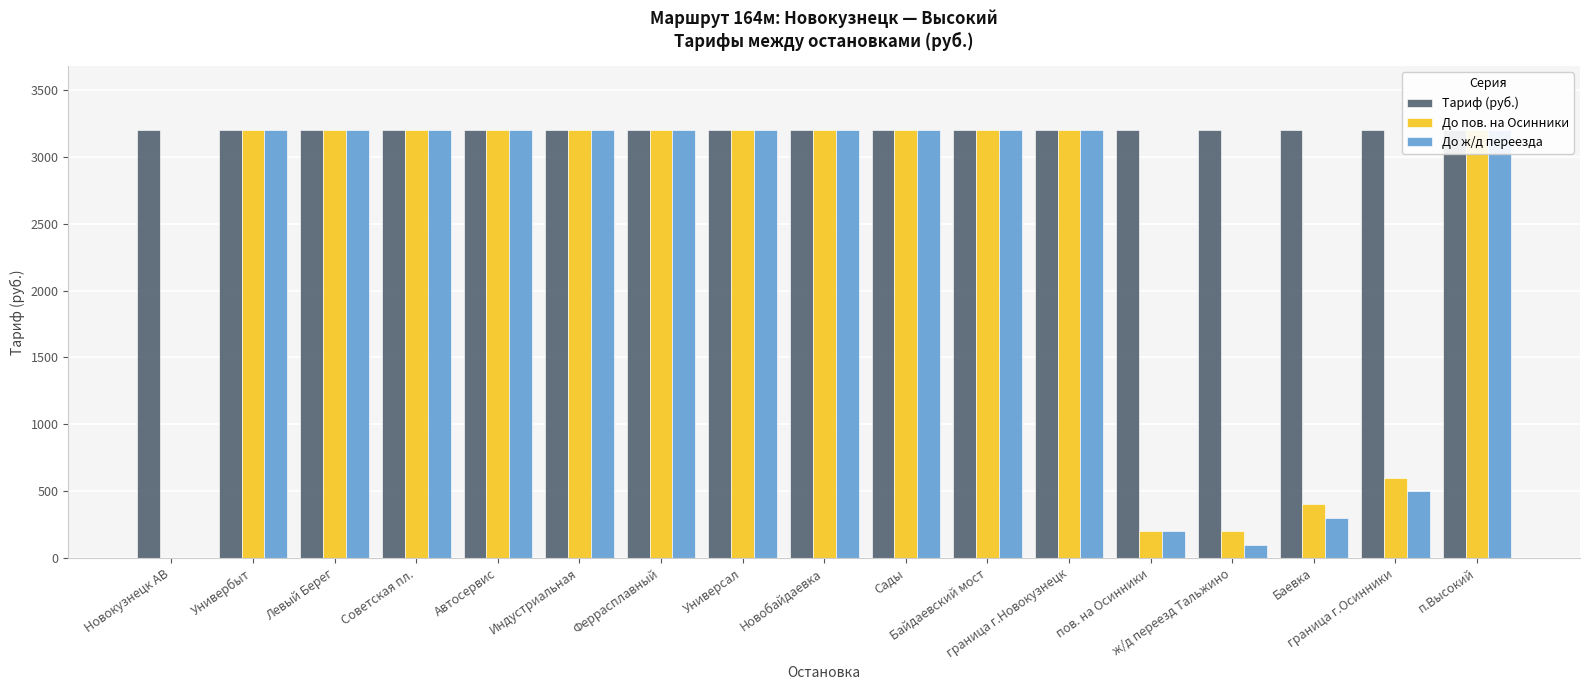

Reading right to left, transcribe all the data shown in this chart.

Тариф (руб.): п.Высокий=3200	граница г.Осинники=3200	Баевка=3200	ж/д переезд Тальжино=3200	пов. на Осинники=3200	граница г.Новокузнецк=3200	Байдаевский мост=3200	Сады=3200	Новобайдаевка=3200	Универсал=3200	Феррасплавный=3200	Индустриальная=3200	Автосервис=3200	Советская пл.=3200	Левый Берег=3200	Универбыт=3200	Новокузнецк АВ=3200
До пов. на Осинники: п.Высокий=3200	граница г.Осинники=600	Баевка=400	ж/д переезд Тальжино=200	пов. на Осинники=200	граница г.Новокузнецк=3200	Байдаевский мост=3200	Сады=3200	Новобайдаевка=3200	Универсал=3200	Феррасплавный=3200	Индустриальная=3200	Автосервис=3200	Советская пл.=3200	Левый Берег=3200	Универбыт=3200	Новокузнецк АВ=0
До ж/д переезда: п.Высокий=3200	граница г.Осинники=500	Баевка=300	ж/д переезд Тальжино=100	пов. на Осинники=200	граница г.Новокузнецк=3200	Байдаевский мост=3200	Сады=3200	Новобайдаевка=3200	Универсал=3200	Феррасплавный=3200	Индустриальная=3200	Автосервис=3200	Советская пл.=3200	Левый Берег=3200	Универбыт=3200	Новокузнецк АВ=0